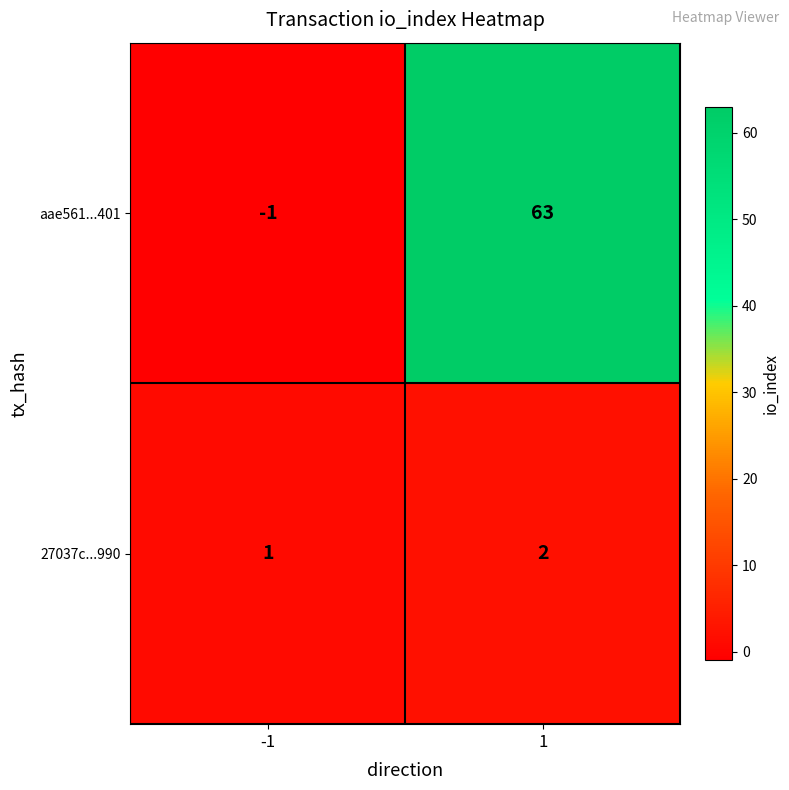

At how many categories does at least one series exceed 53?

1